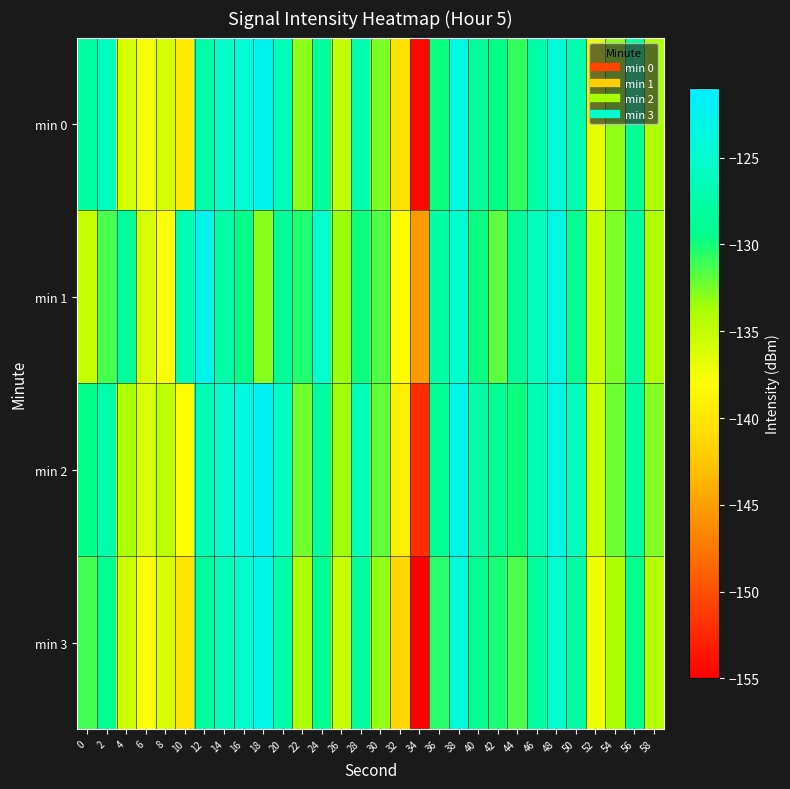

What is the total value across all series at 36?

-516.6